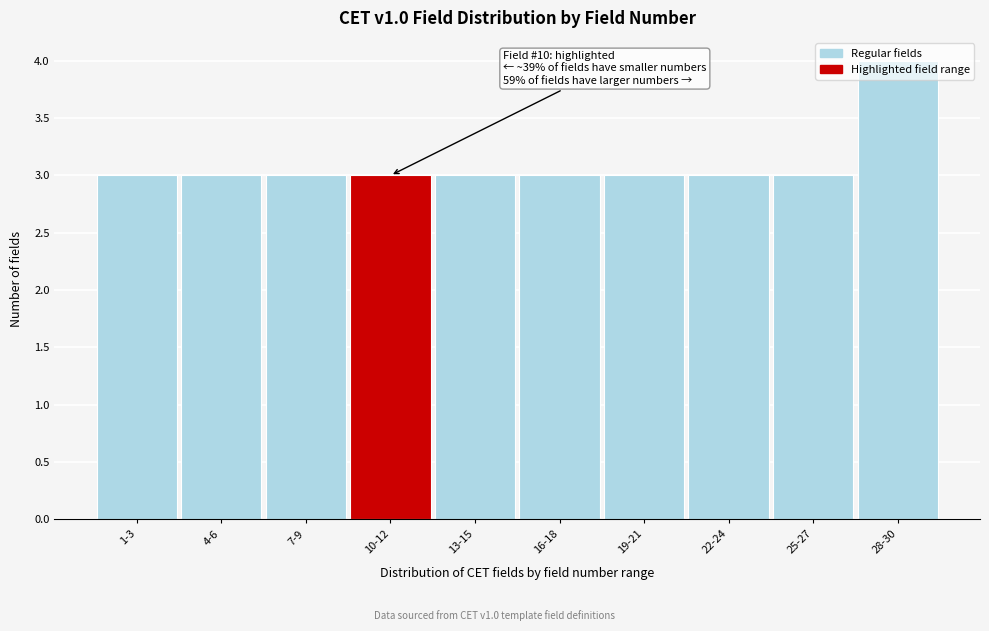

What is the sum of all values?

31